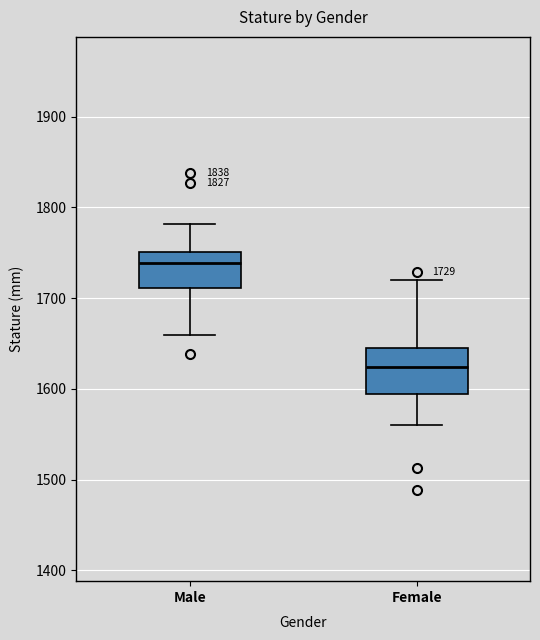

Comparing the boxes themselves (not the whiskers), which one is the tallest?

Female